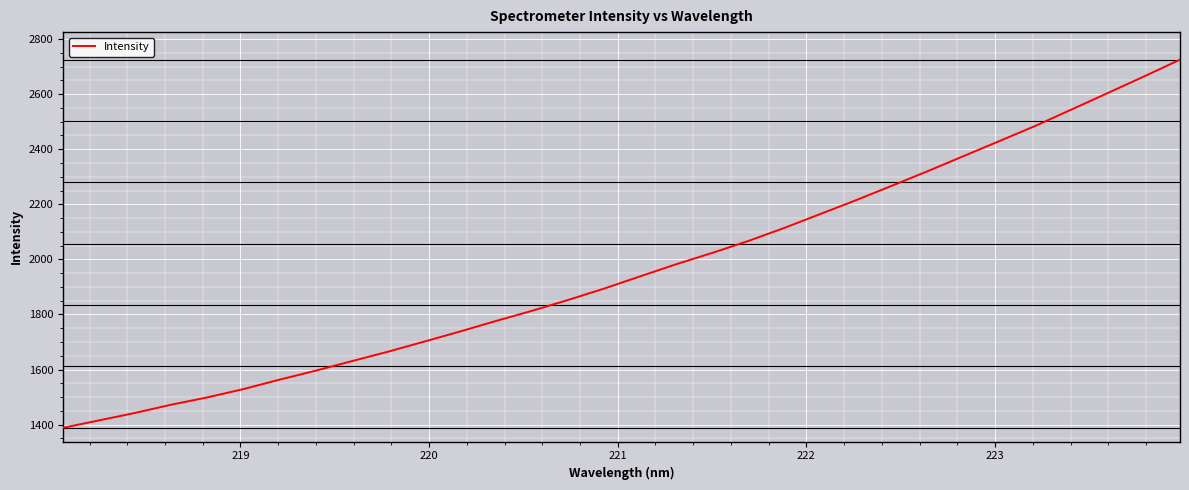

What is the greatest value displayed?

2725.5